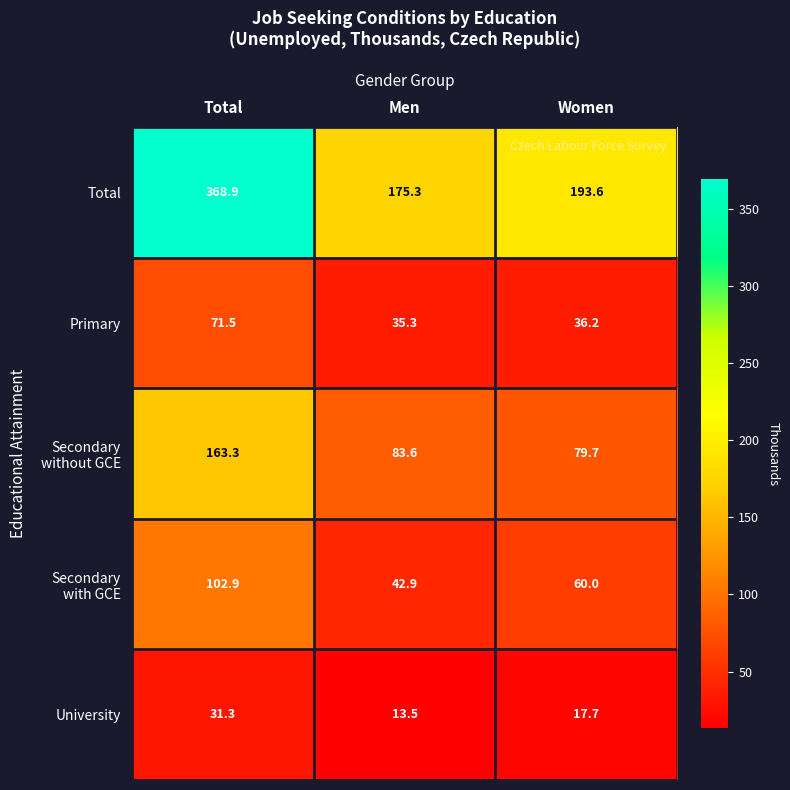

At how many categories does at least one series exceed 111?

3